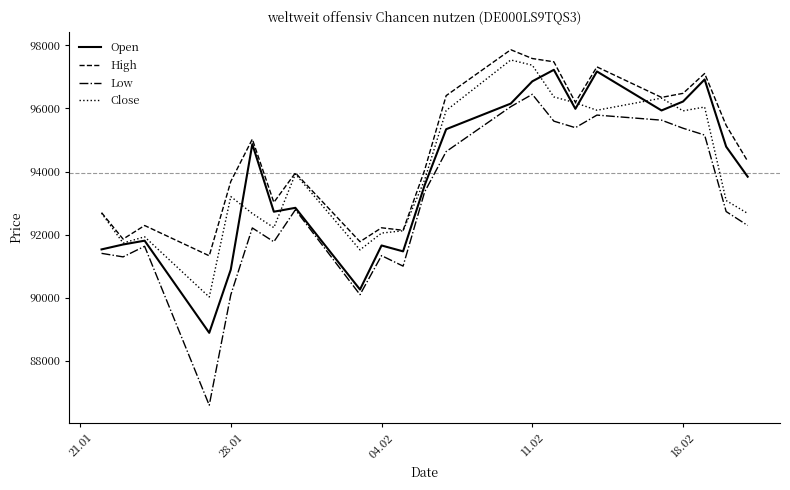

What is the greatest value displayed?

97863